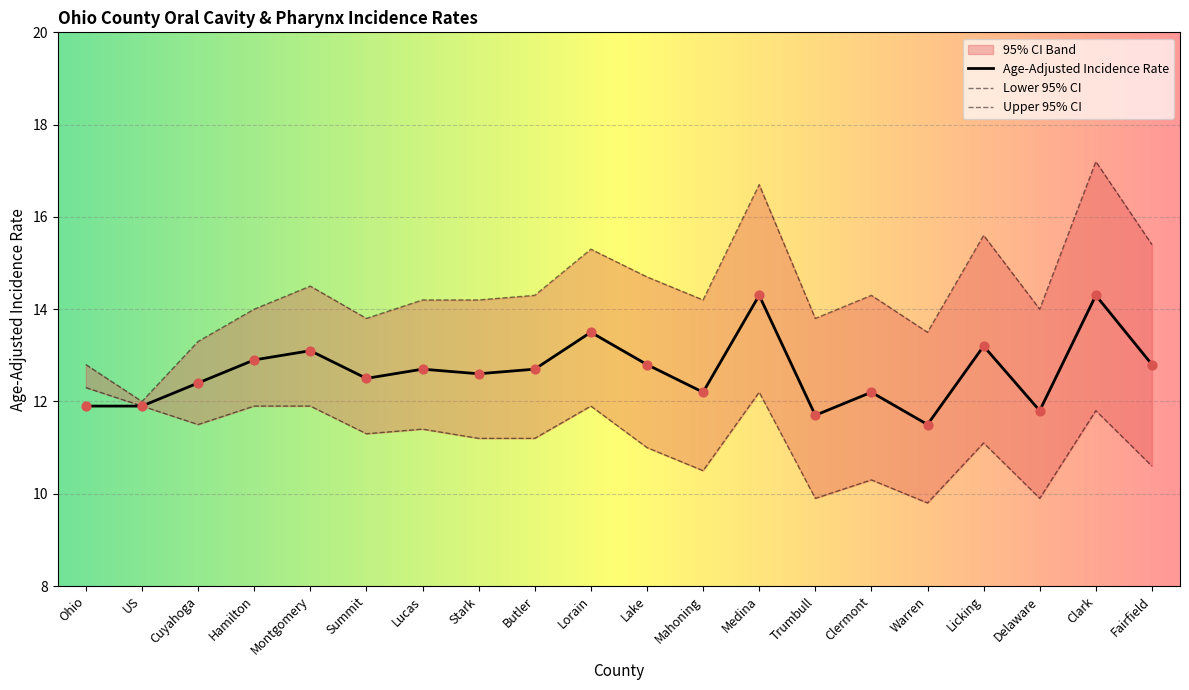

Is the value of Upper 95% CI at Montgomery greater than the value of Lower 95% CI at Medina?

Yes